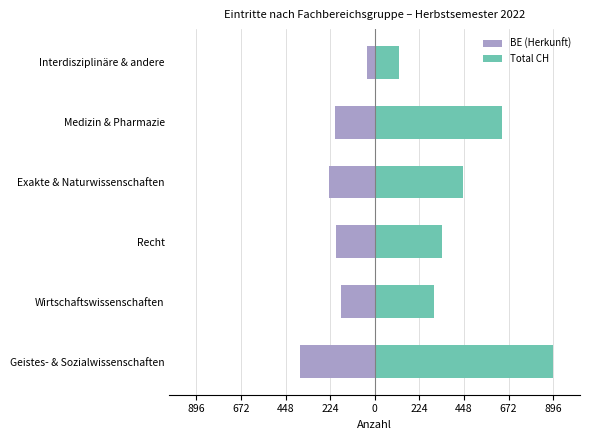

What value does the BE (Herkunft) series have at Recht, to the nearest 50?

-200